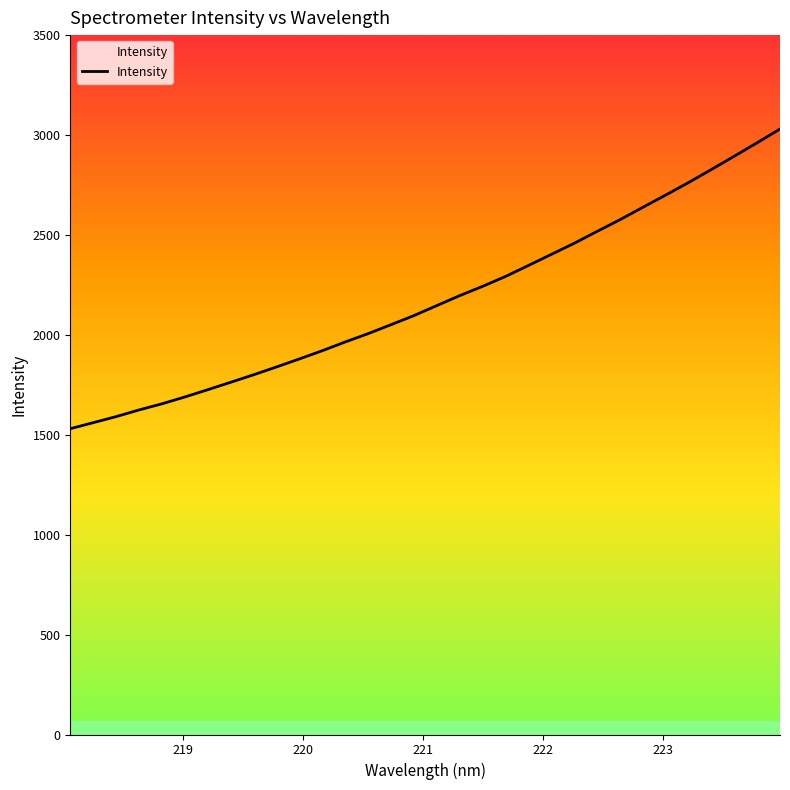

What is the maximum value shown in the chart?

3029.9